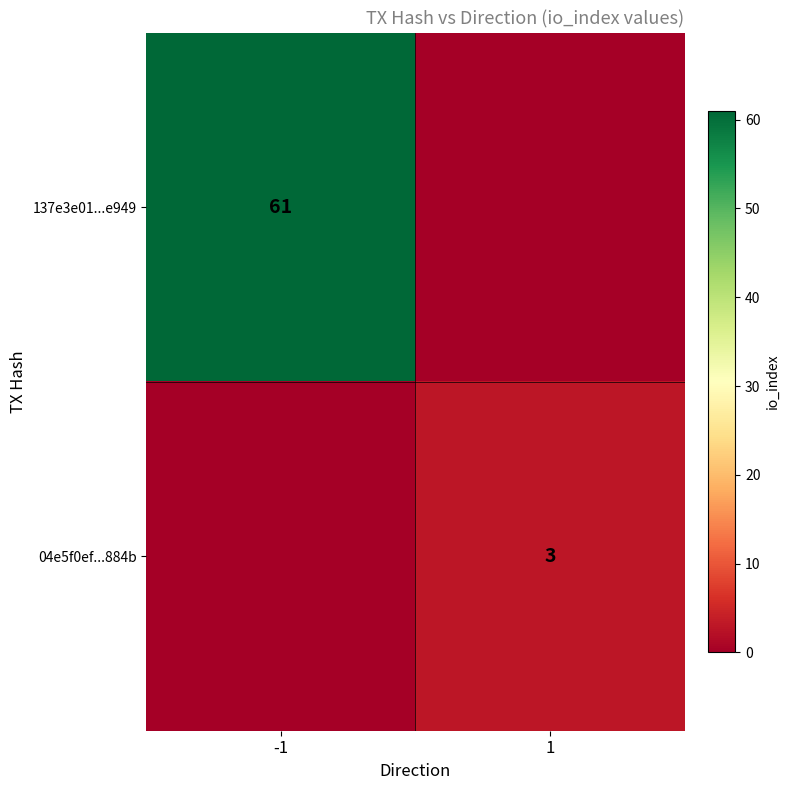

Is the value of 137e3e01...e949 at -1 greater than the value of 04e5f0ef...884b at 1?

Yes